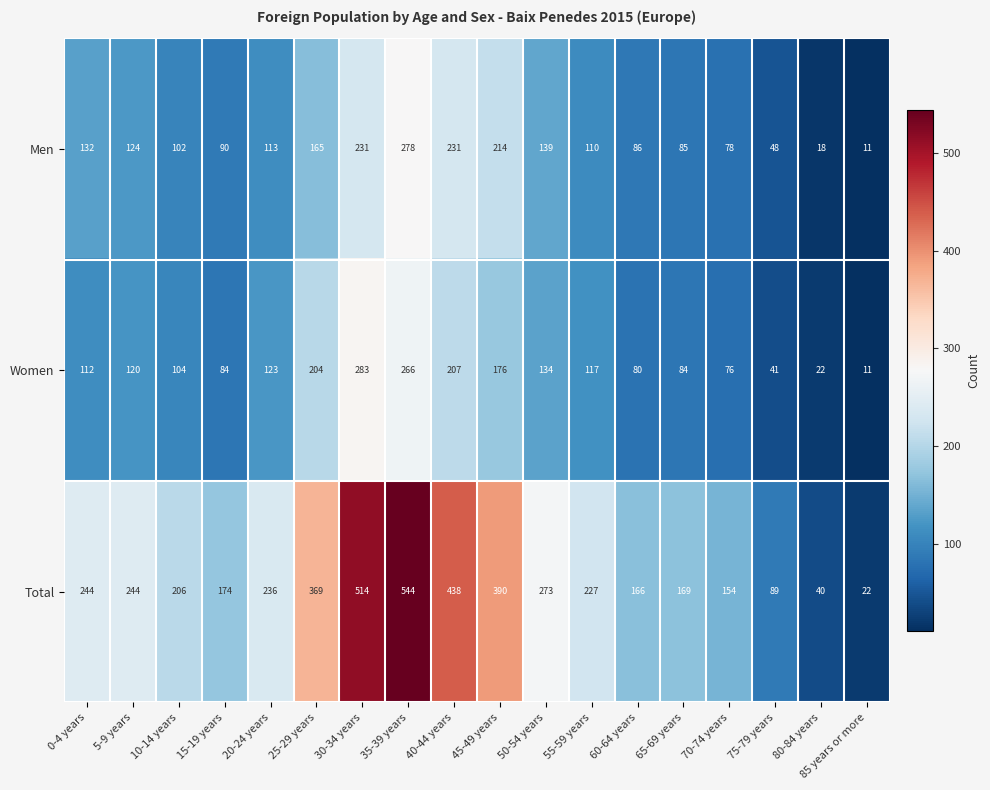

What is the total value across all series at 75-79 years?

178